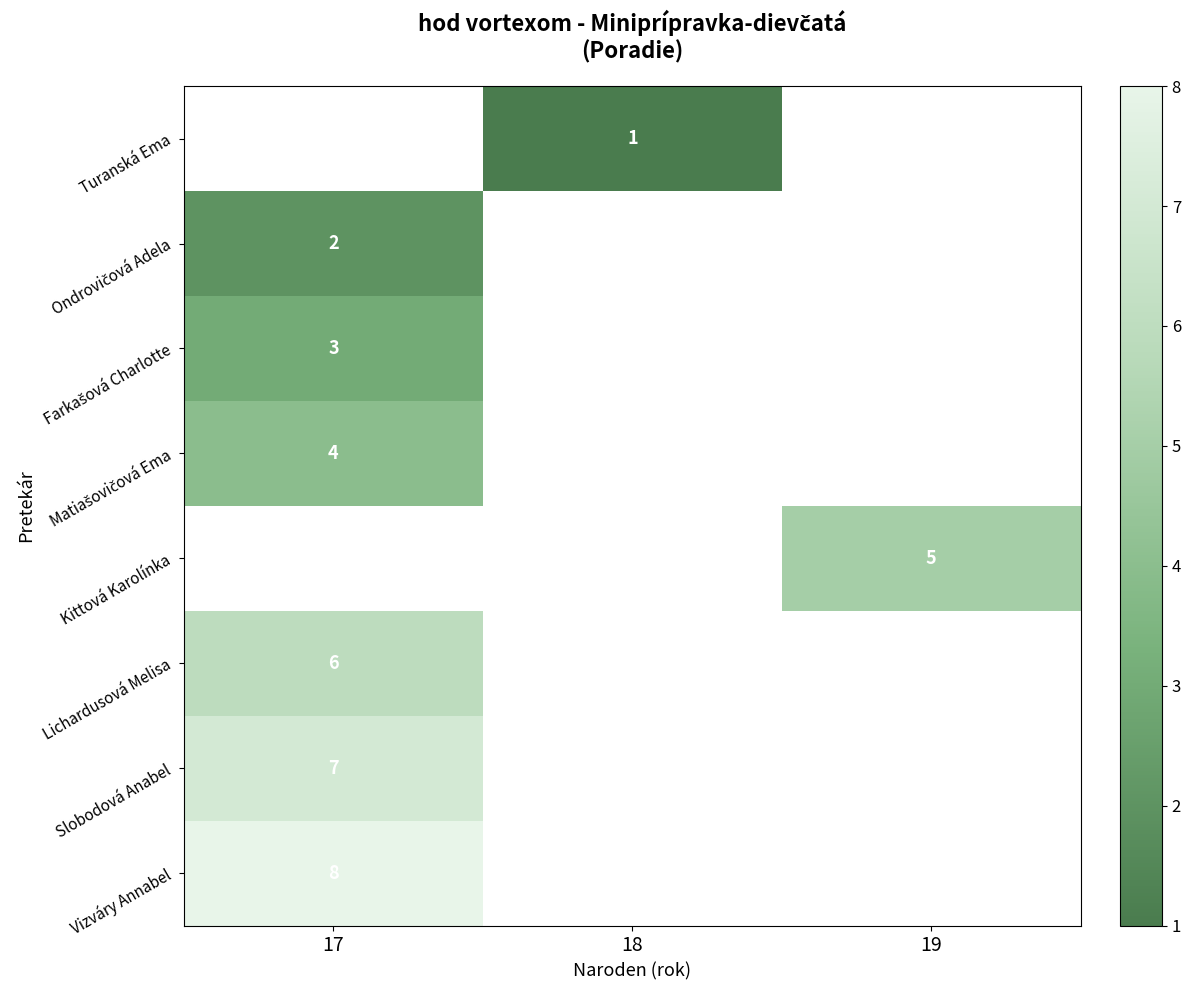

The value of Turanská Ema at 18 is 0. True or false?

False